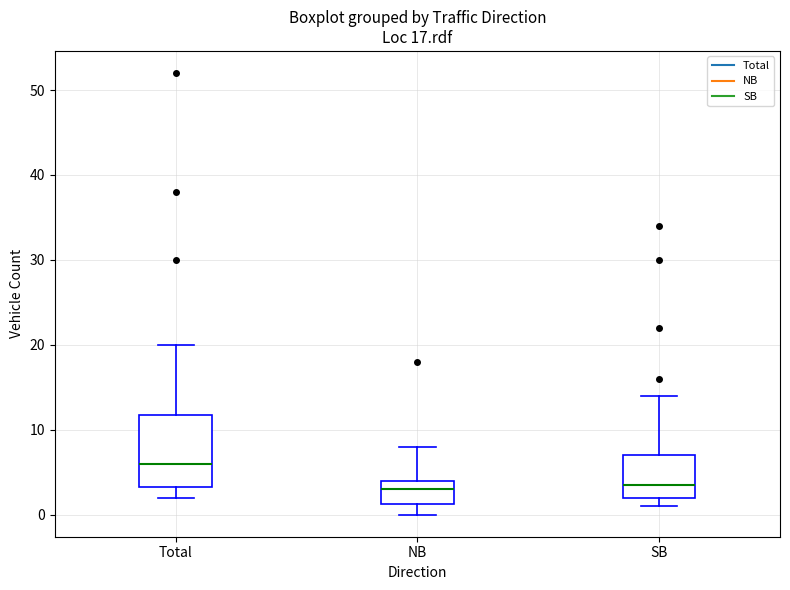

Comparing the boxes themselves (not the whiskers), which one is the tallest?

Total